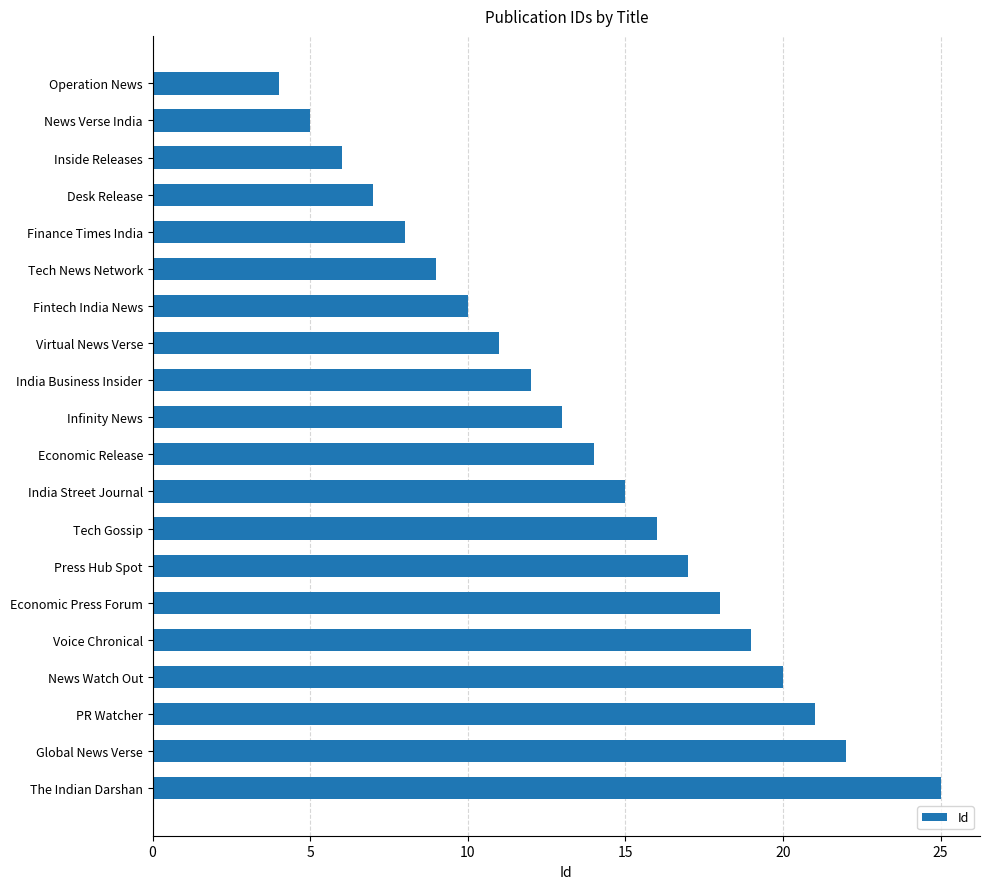

At which label is the value closest to 14?

Economic Release